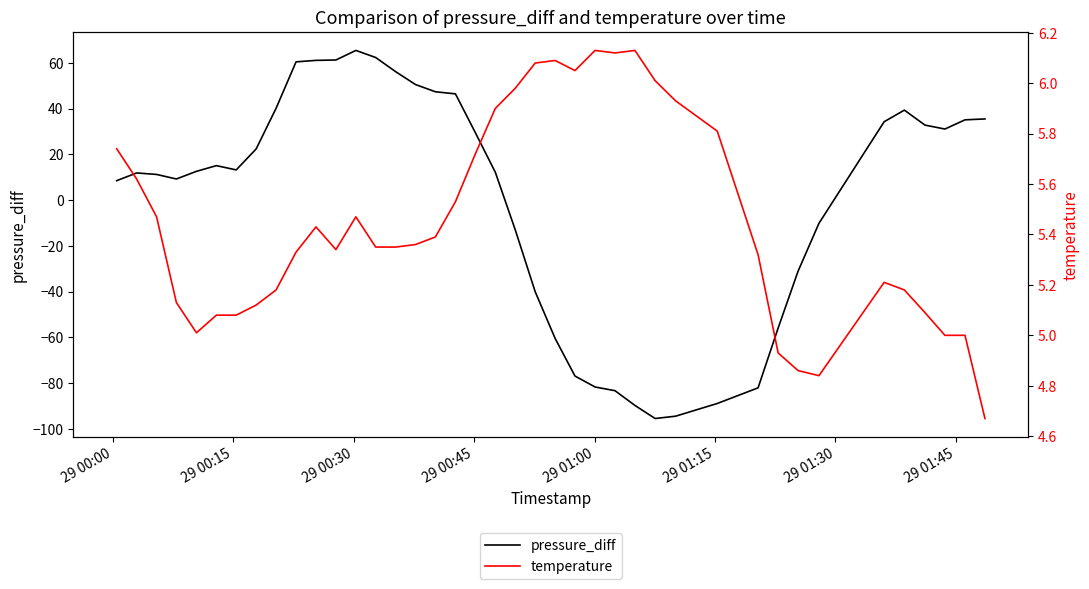

True or false: temperature has more than 1 points higher than both neighbors.

True